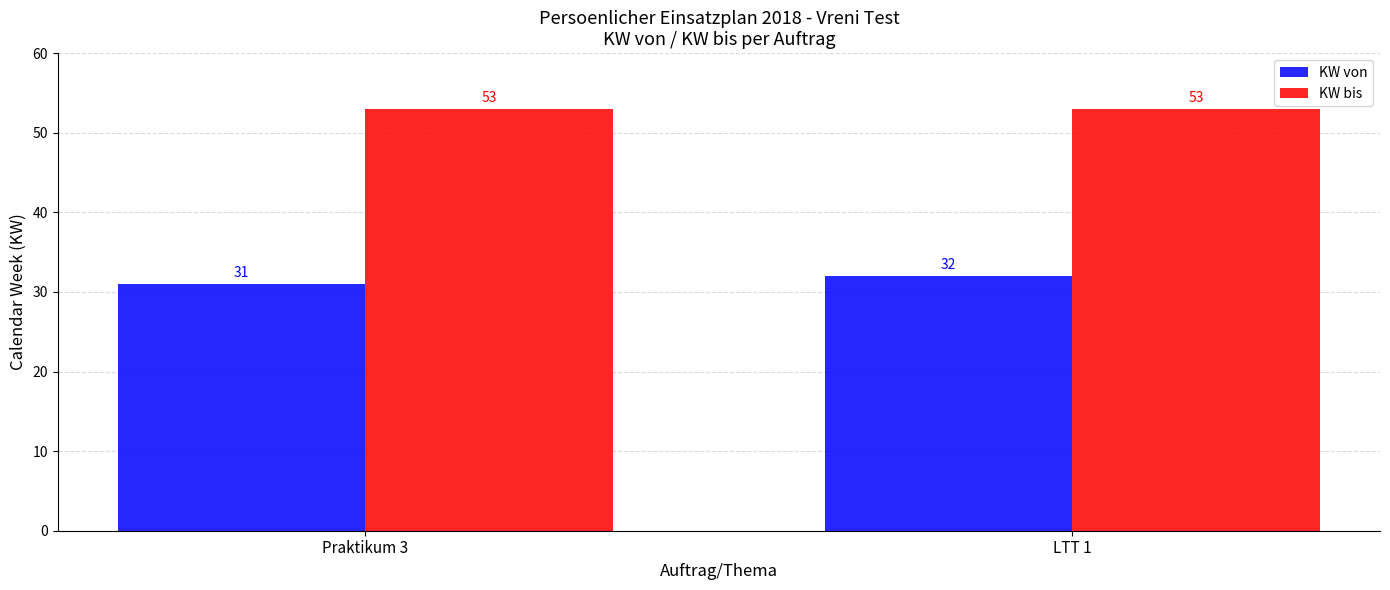

Rank the series by their average value, from lowest to highest.

KW von, KW bis